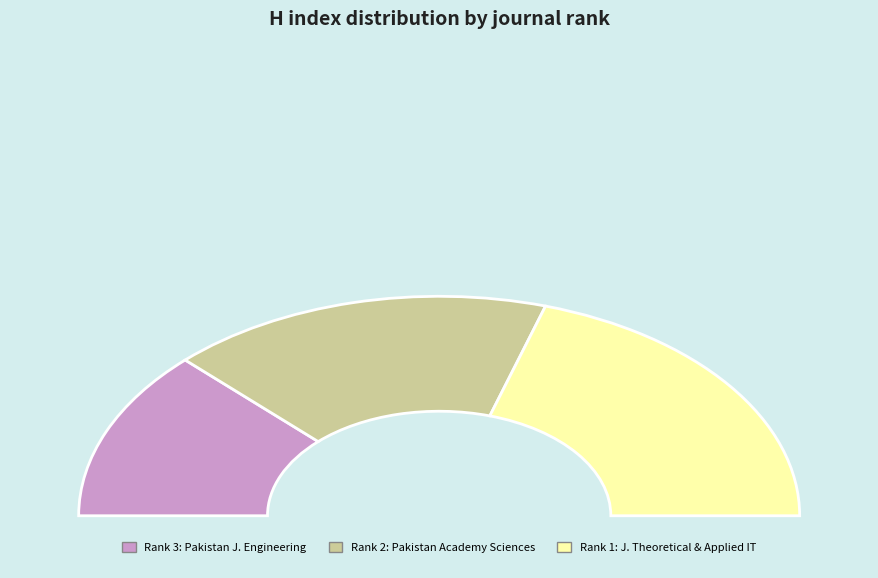

Do Journal of Theoretical and Applied Information Technology and Proceedings of the Pakistan Academy of Sciences together represent more than half of the pie?

Yes